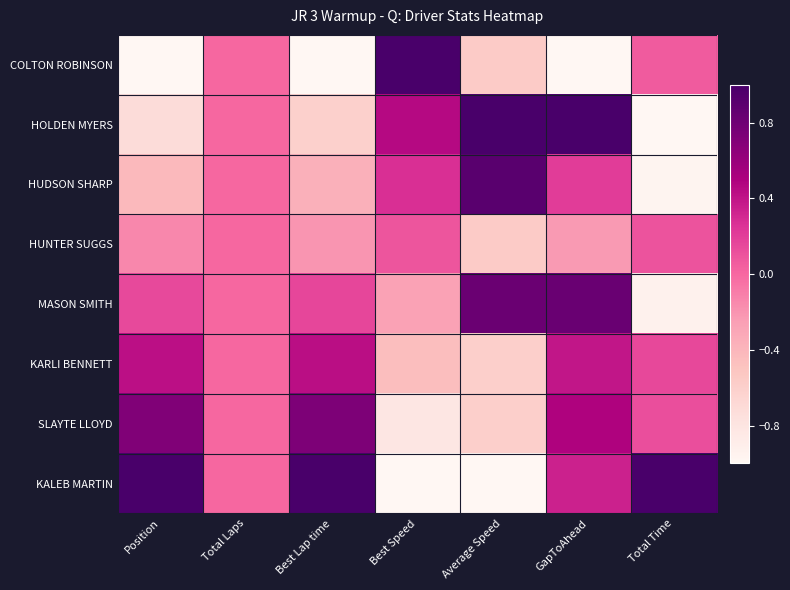

Which series has the widest spread of values?

COLTON ROBINSON